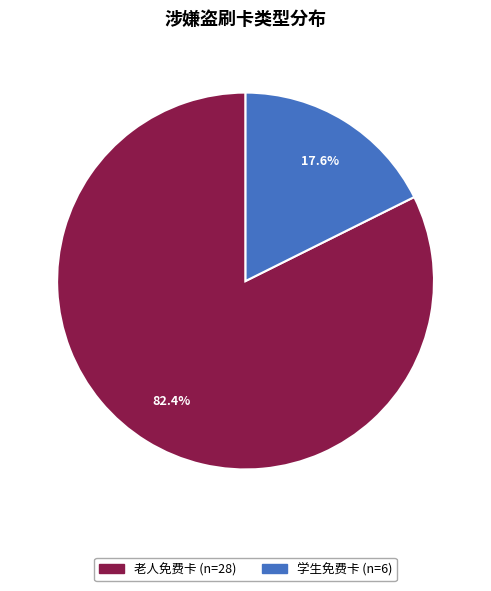

Combined, what portion of the pie is 老人免费卡 and 学生免费卡?

100.0%